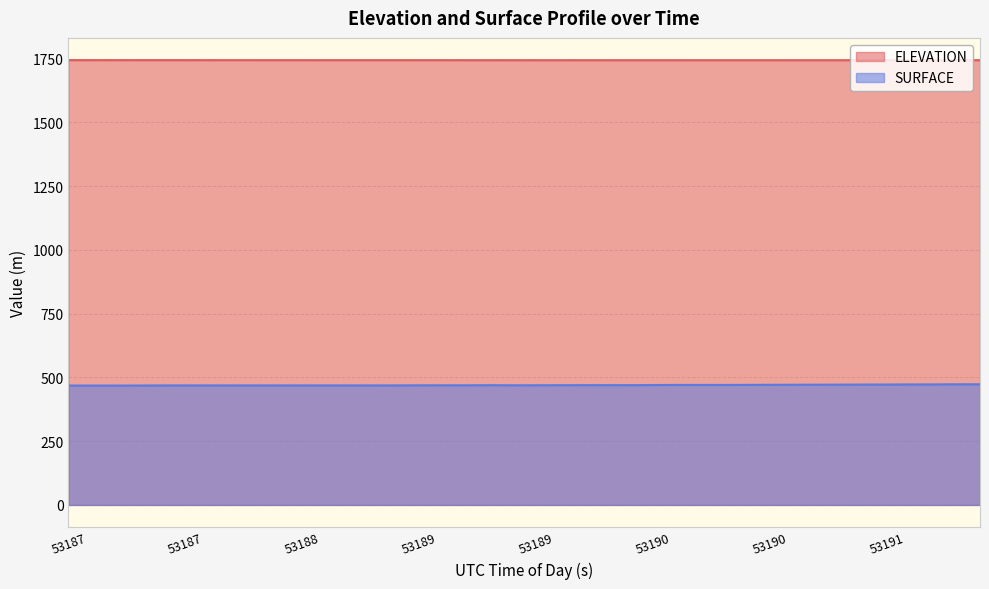

At which category does ELEVATION reach its first local valley?

53190.2231